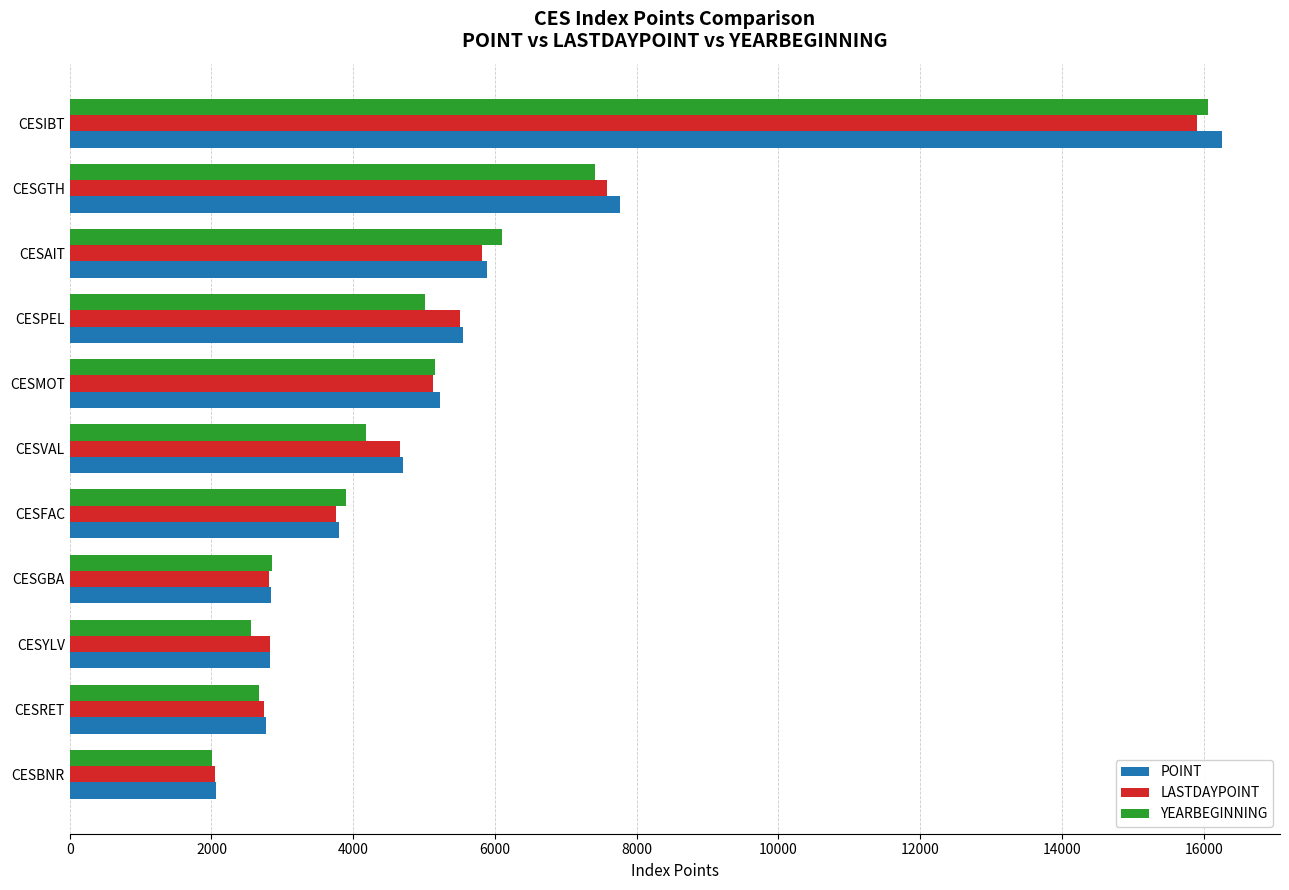

What is the spread (max minus min) of values at CESBNR?

53.0